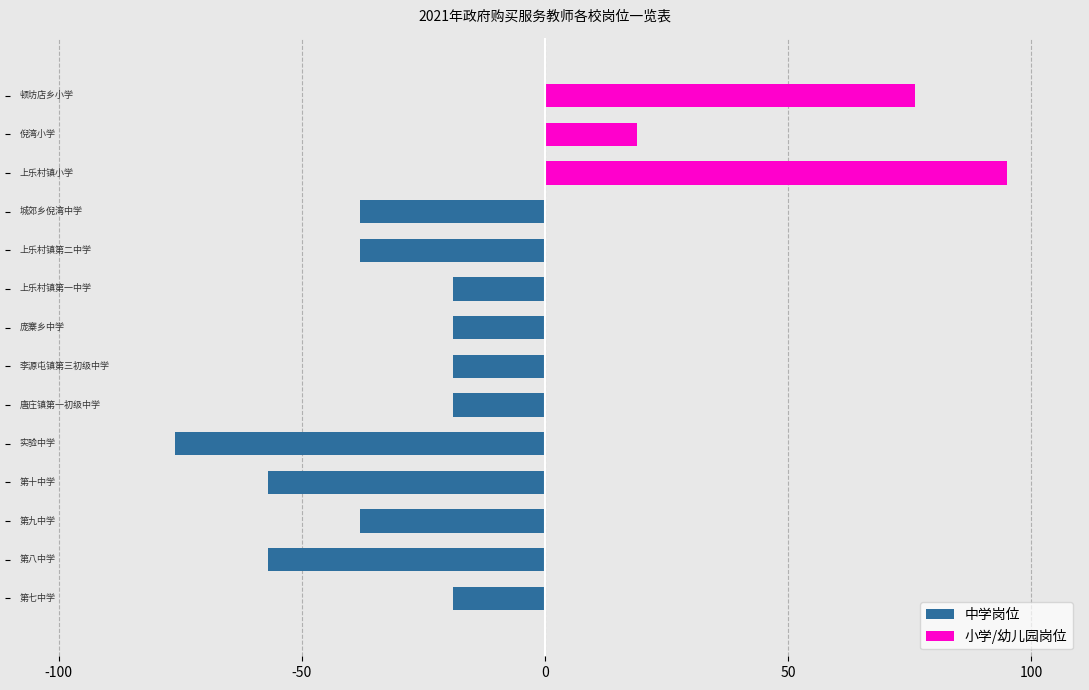

Where does the 中学岗位 series first go above -19?

11